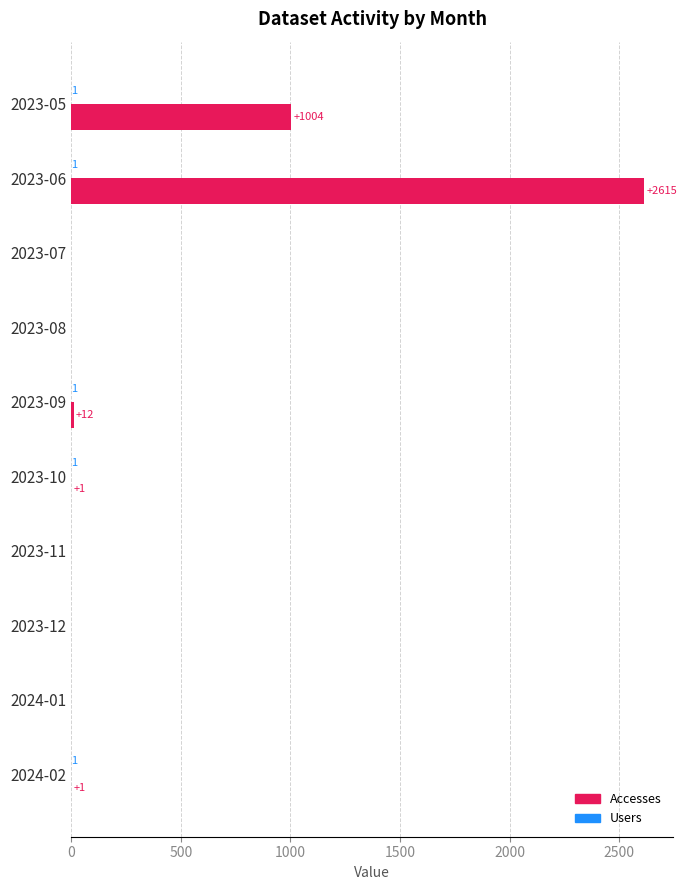

At which category is the sum across all series the highest?

2023-06